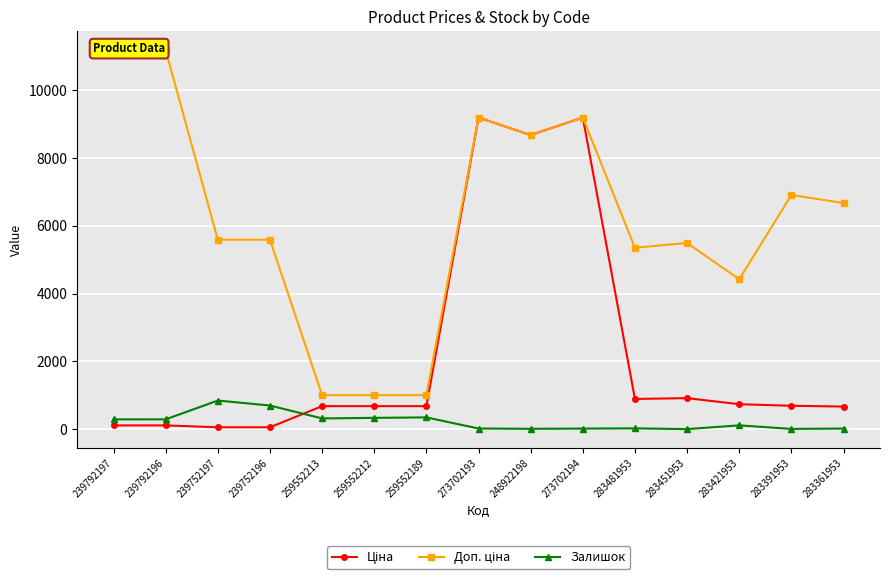

Rank the categories by Доп. ціна value from highest to lowest.

239792197, 239792196, 273702193, 273702194, 248922198, 283391953, 283361953, 239752197, 239752196, 283451953, 283481953, 283421953, 259552213, 259552212, 259552189